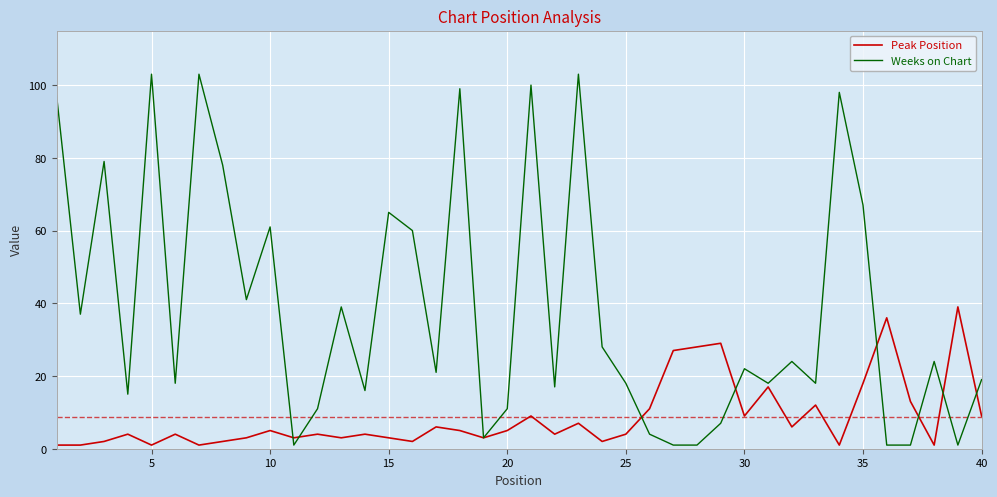

Which series has the widest spread of values?

Weeks on Chart